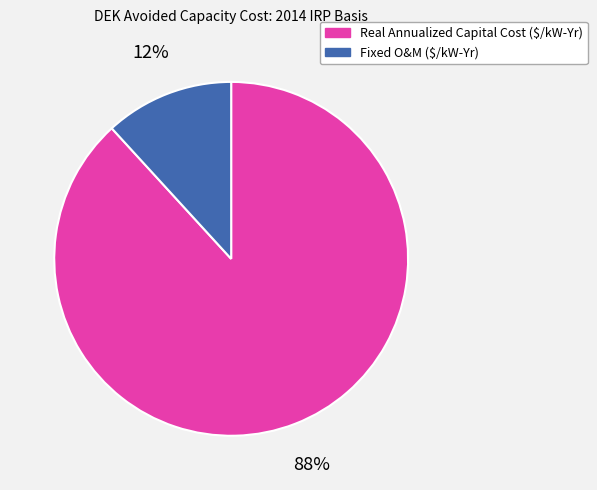

True or false: Real Annualized Capital Cost ($/kW-Yr) accounts for 96% of the total.

False